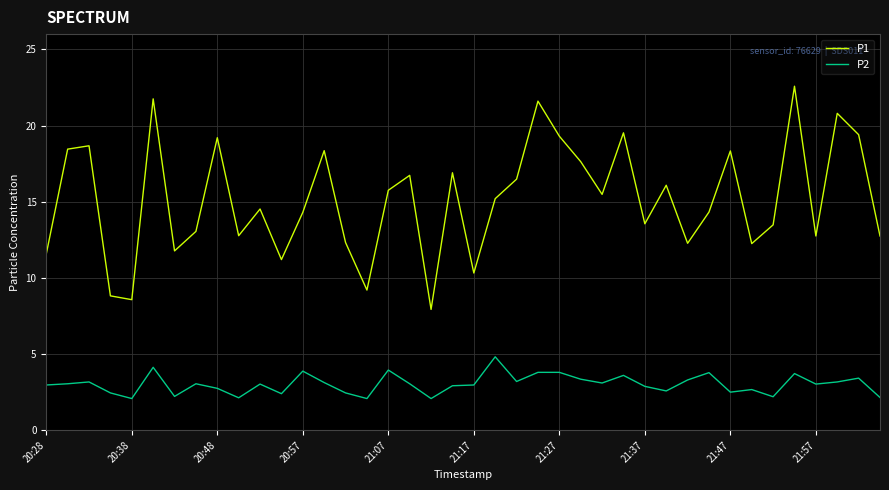

Which series has the largest total across all categories?

P1